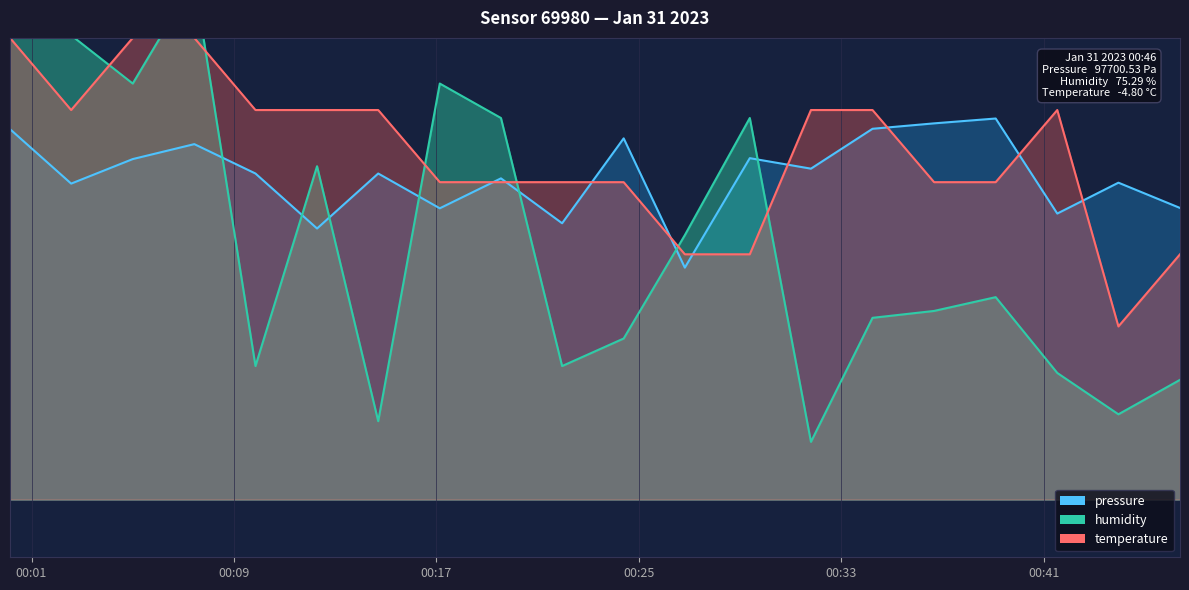

Is it true that humidity equals 28857.3 at 2023-01-31T00:31:48?

False